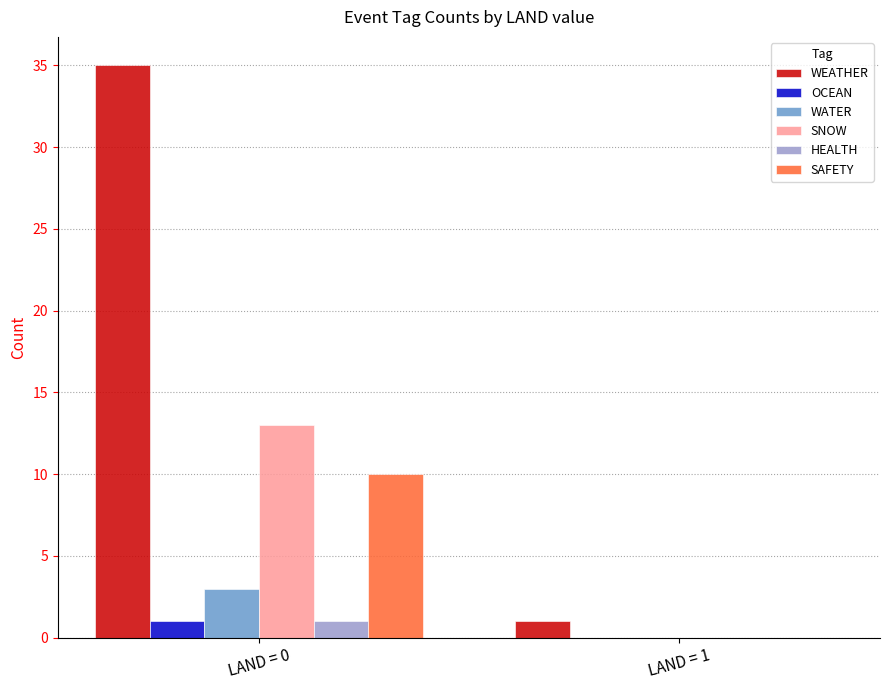

Reading right to left, list all the values displayed in this chart.

WEATHER: LAND = 1=1	LAND = 0=35
OCEAN: LAND = 1=0	LAND = 0=1
WATER: LAND = 1=0	LAND = 0=3
SNOW: LAND = 1=0	LAND = 0=13
HEALTH: LAND = 1=0	LAND = 0=1
SAFETY: LAND = 1=0	LAND = 0=10